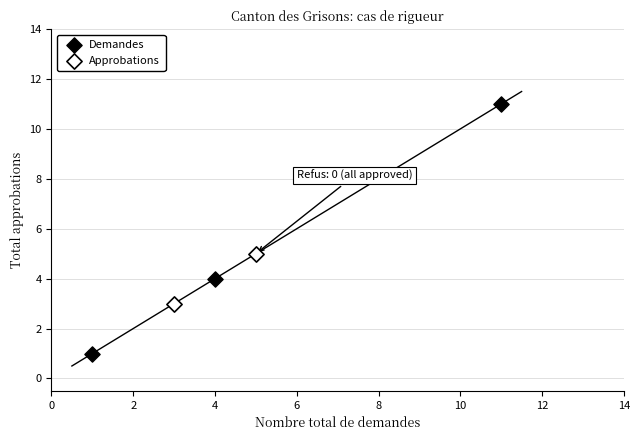

What are all the series names shown in the legend?

Demandes, Approbations